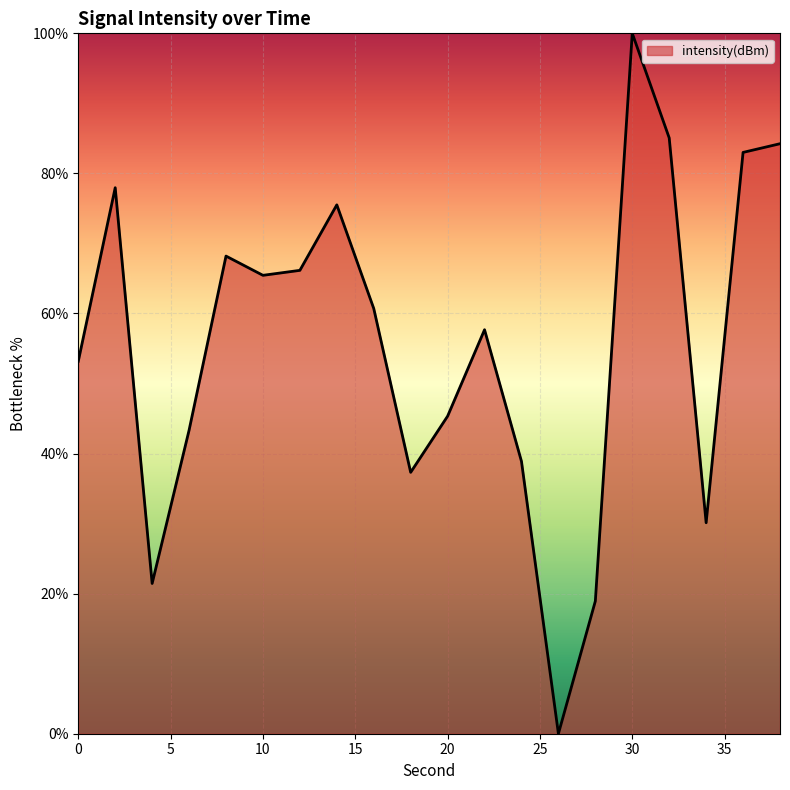

Reading left to right, list all the values displayed in this chart.

53.2	78.0	21.5	43.3	68.2	65.4	66.2	75.5	60.7	37.3	45.3	57.7	38.9	0.0	18.9	100.0	85.1	30.1	83.0	84.2